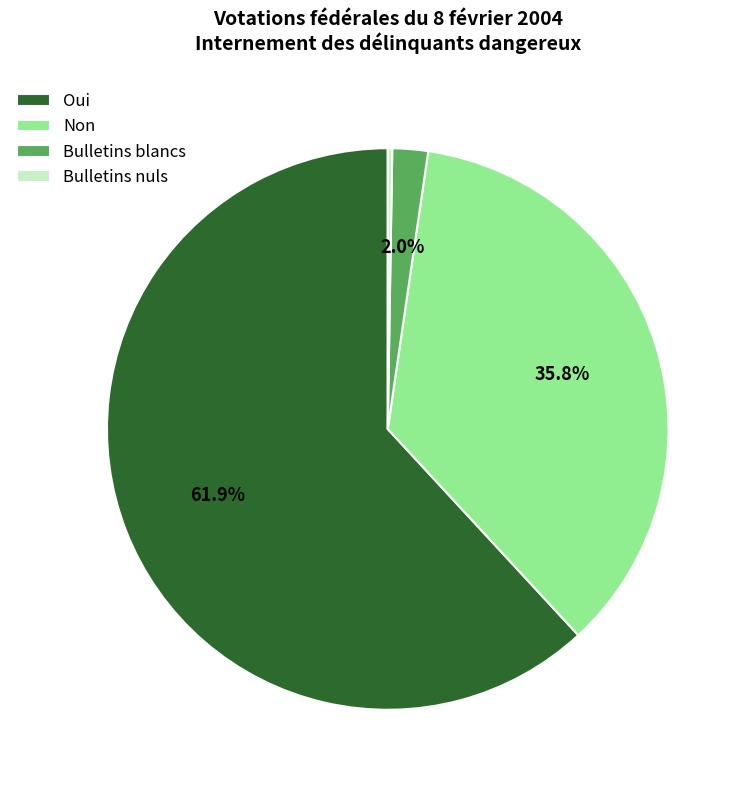

Does any single category account for the majority?

Yes